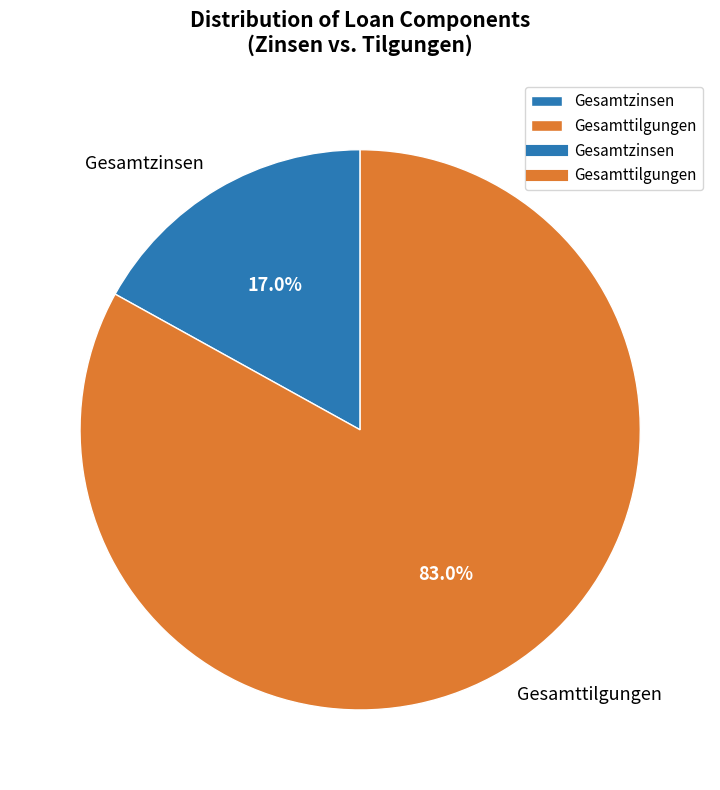

Which category has the biggest portion of the pie?

Gesamttilgungen